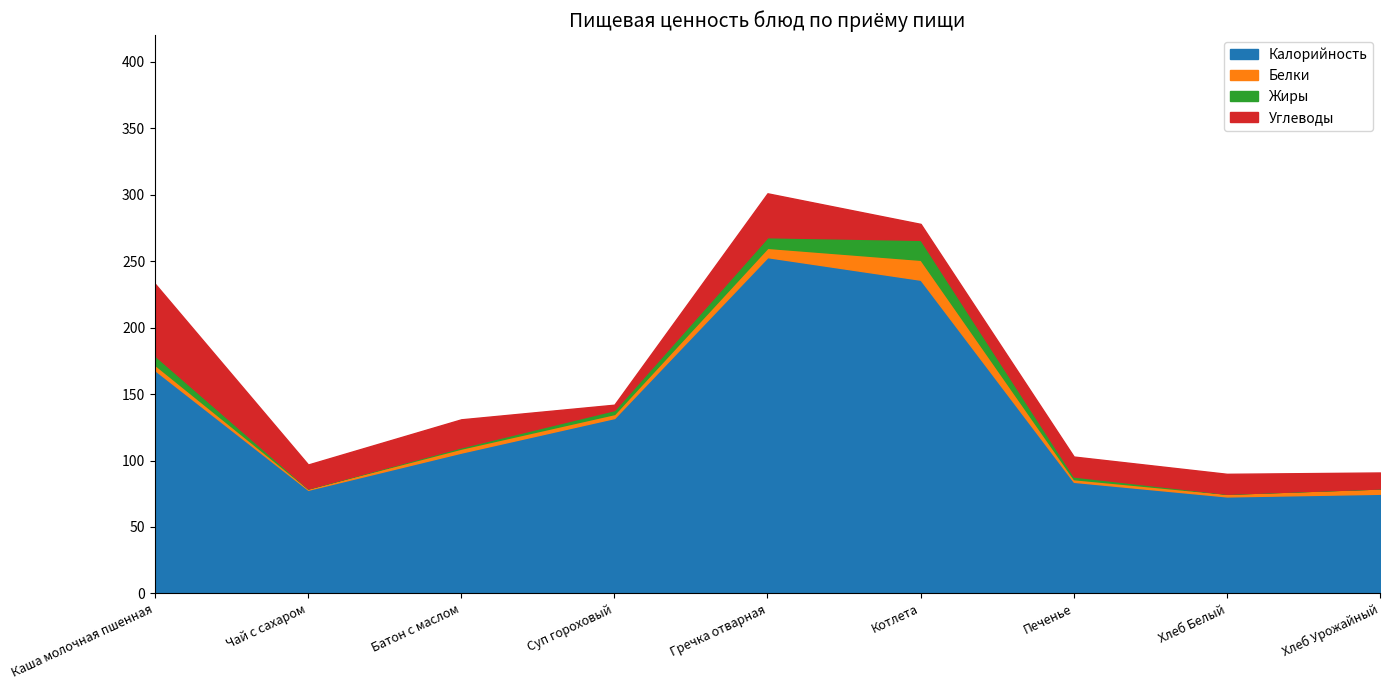

True or false: Белки and Жиры intersect in this chart.

True